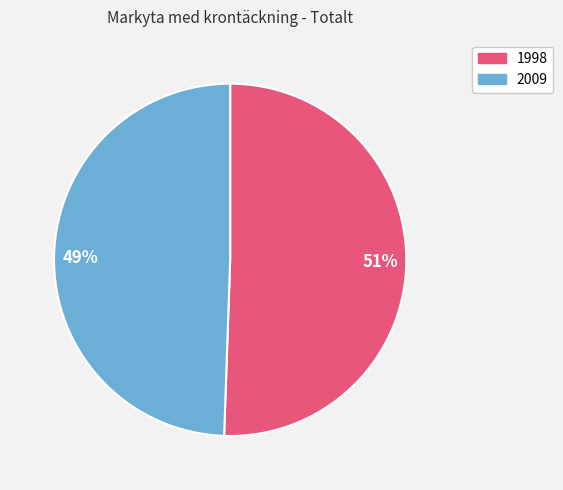

What is the largest slice in the pie chart?

1998